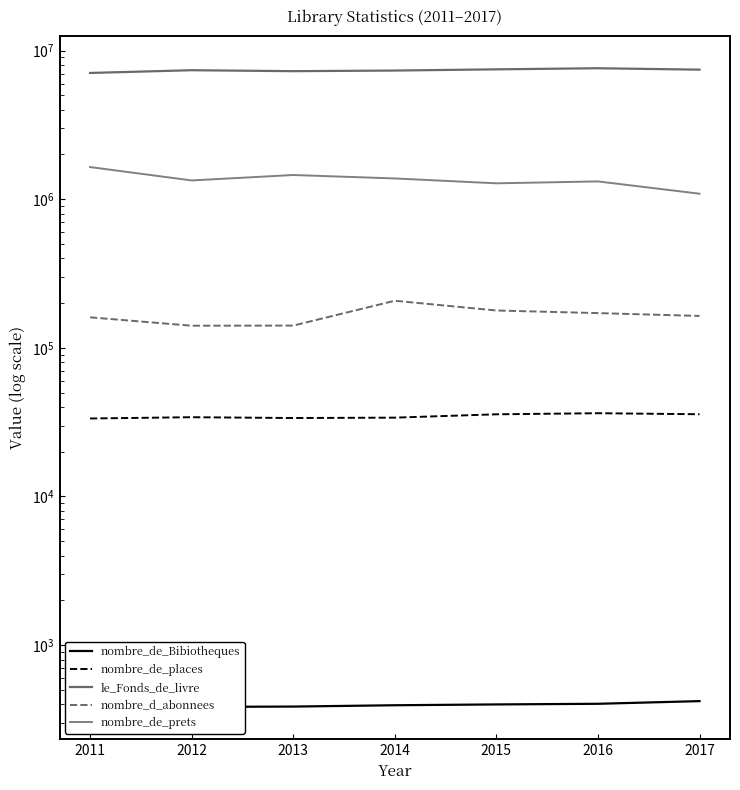

In nombre_de_prets, how many points are higher than both neighbors (excluding endpoints)?

2